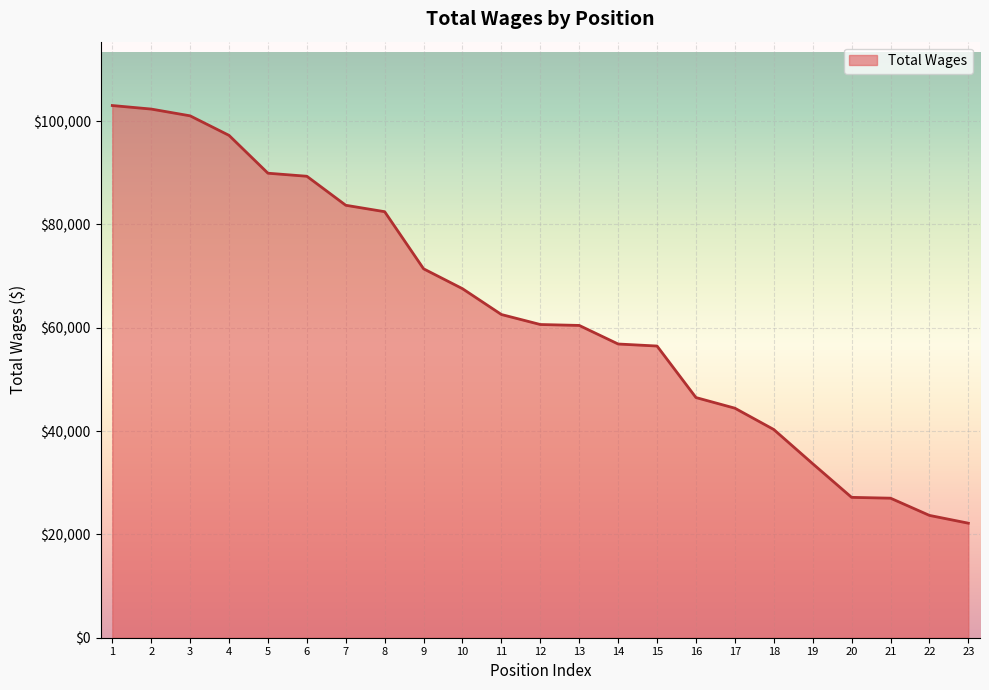

What is the greatest value displayed?

103016